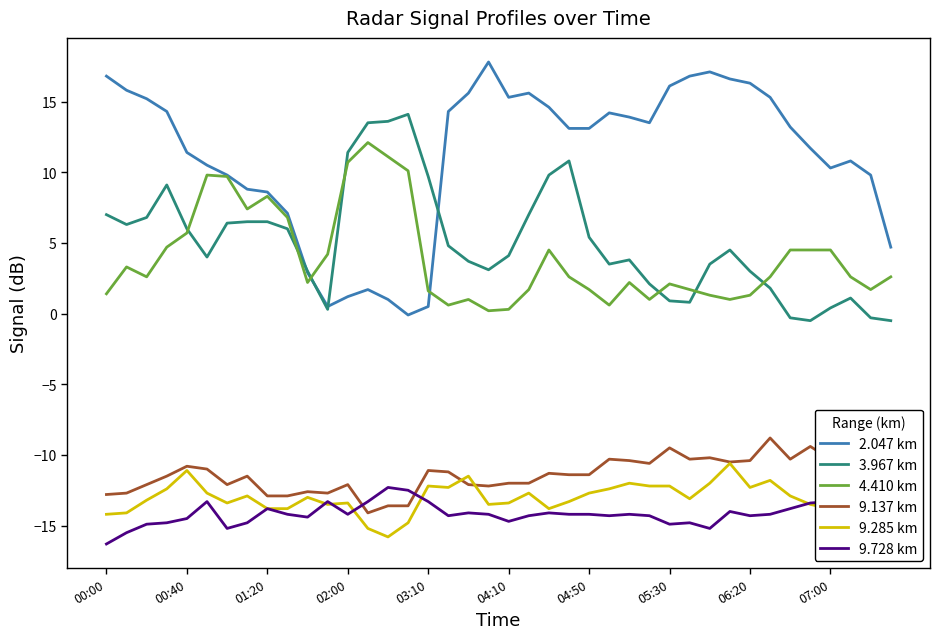

The value of 9.285 km at 06:20 is -8.5. True or false?

False